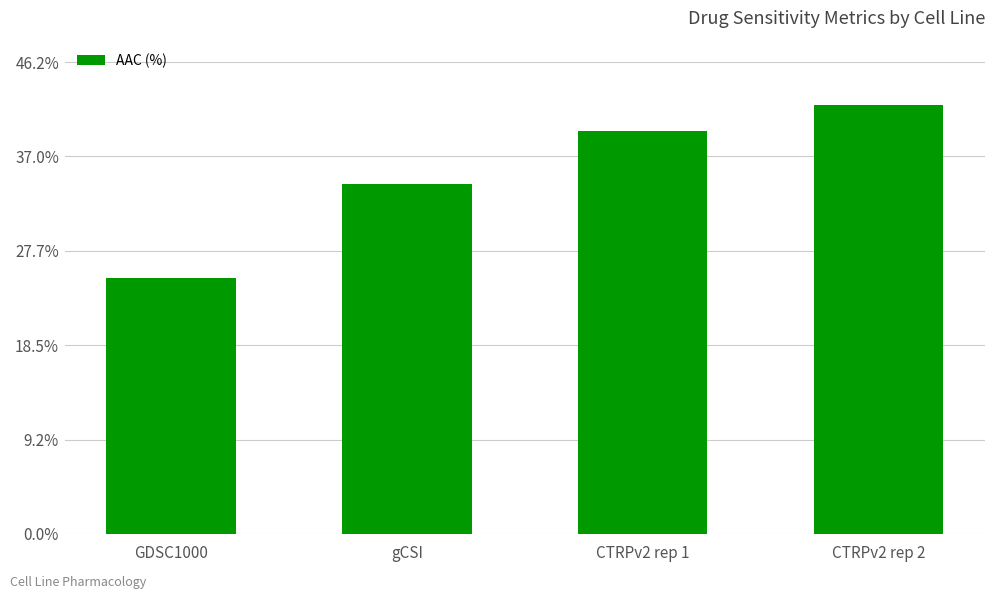

Rank the categories by value from lowest to highest.

GDSC1000, gCSI, CTRPv2 rep 1, CTRPv2 rep 2